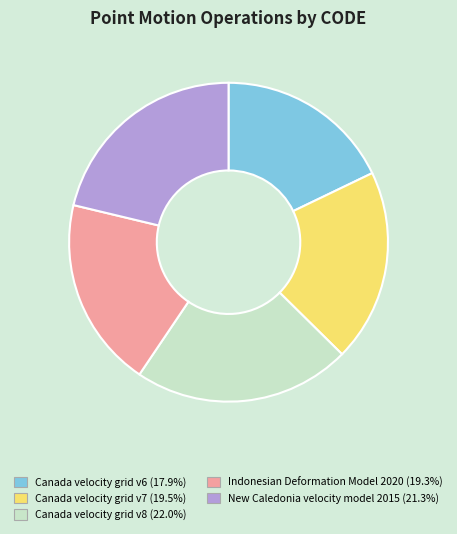

Does Canada velocity grid v6 represent more than half of the total?

No